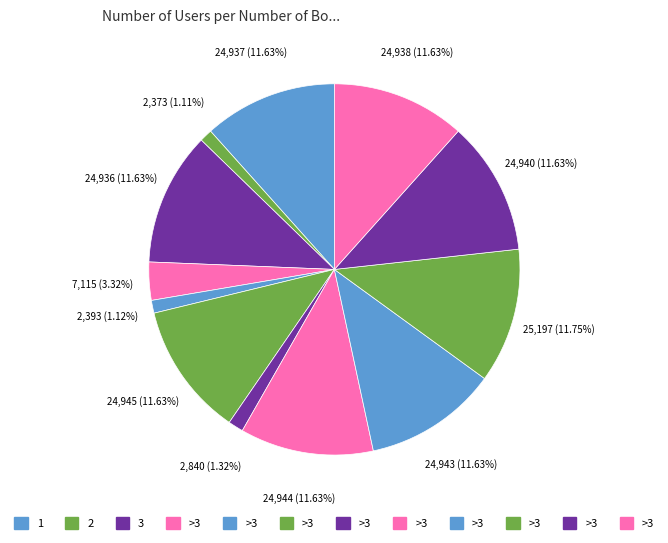

Count the number of slices in the pie.

12